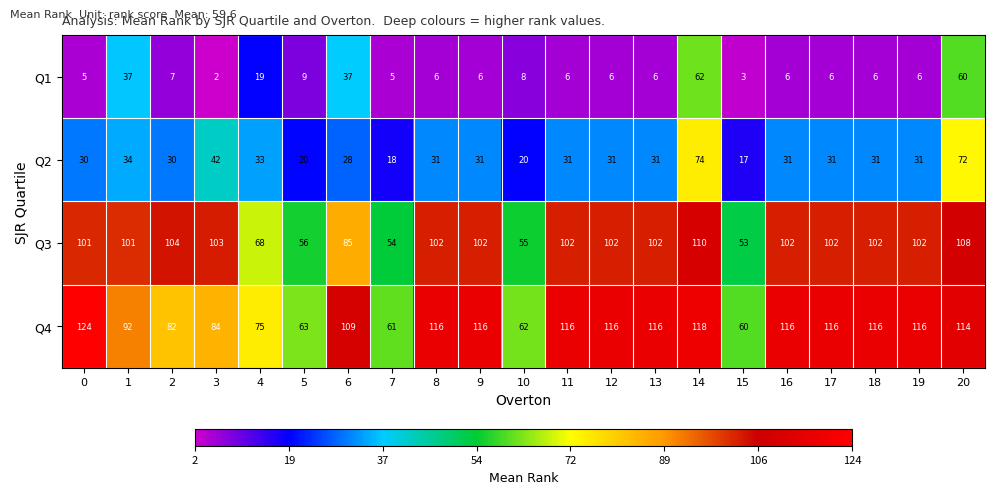

Count the number of categories in the chart.

21